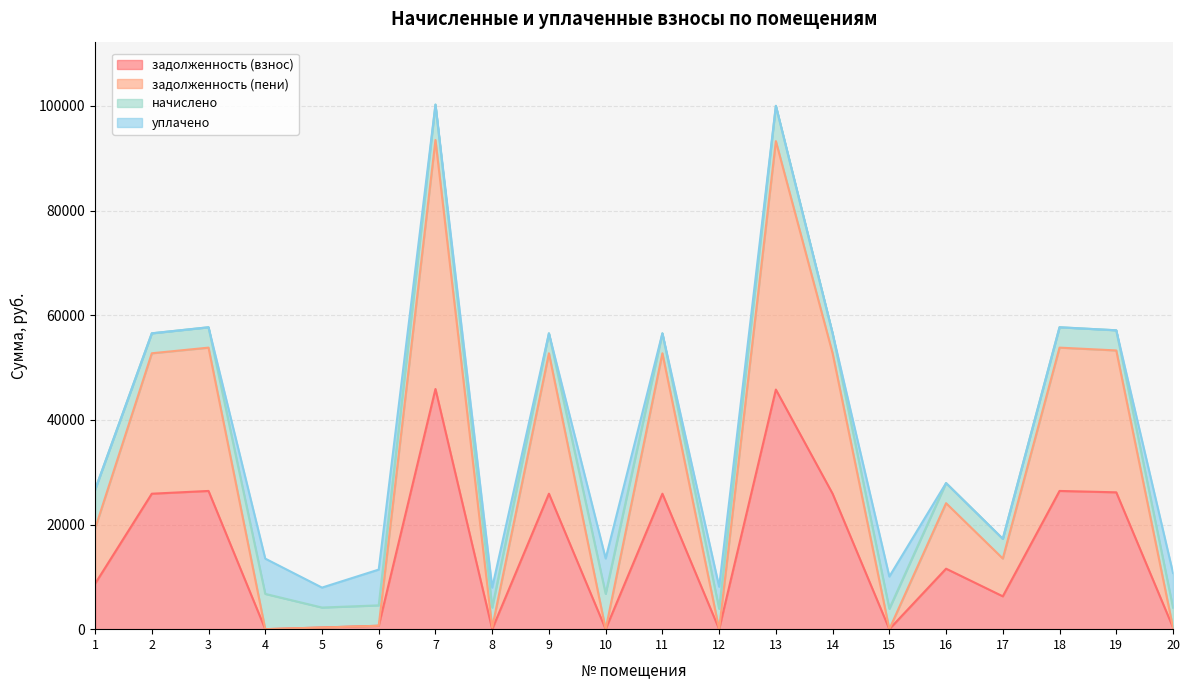

What is the total value across all series at 2?

56541.0